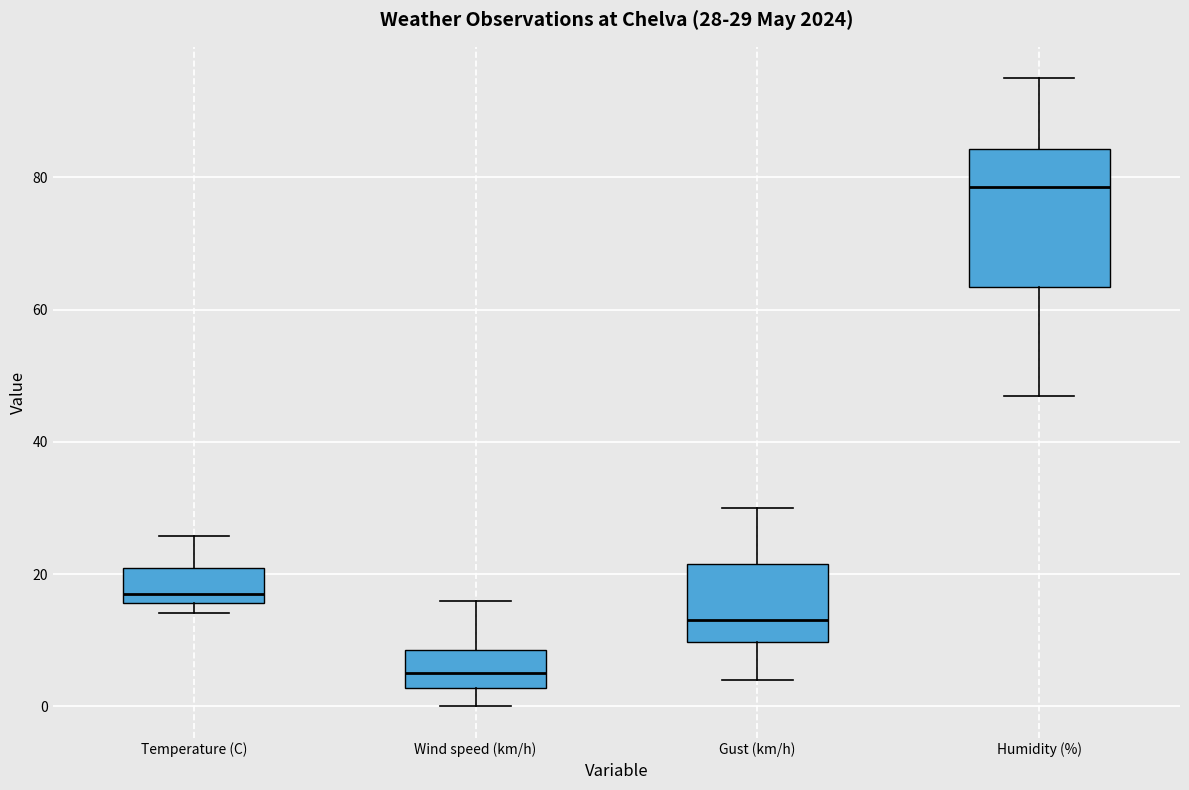

Which box has the highest median line?

Humidity (%)